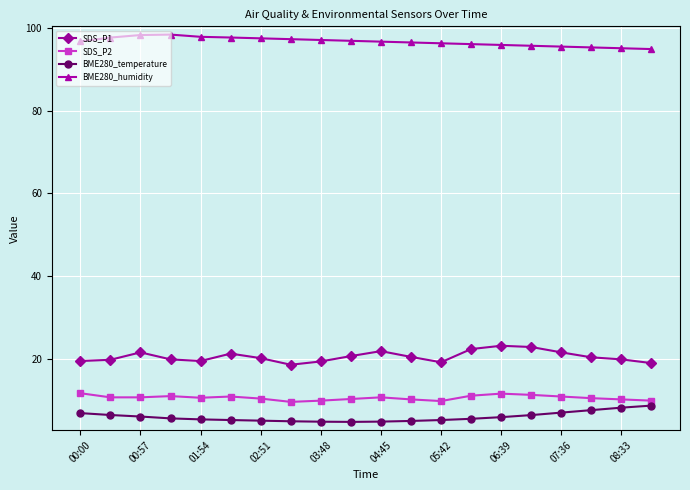

What is the sum of all SDS_P1 values?

409.5